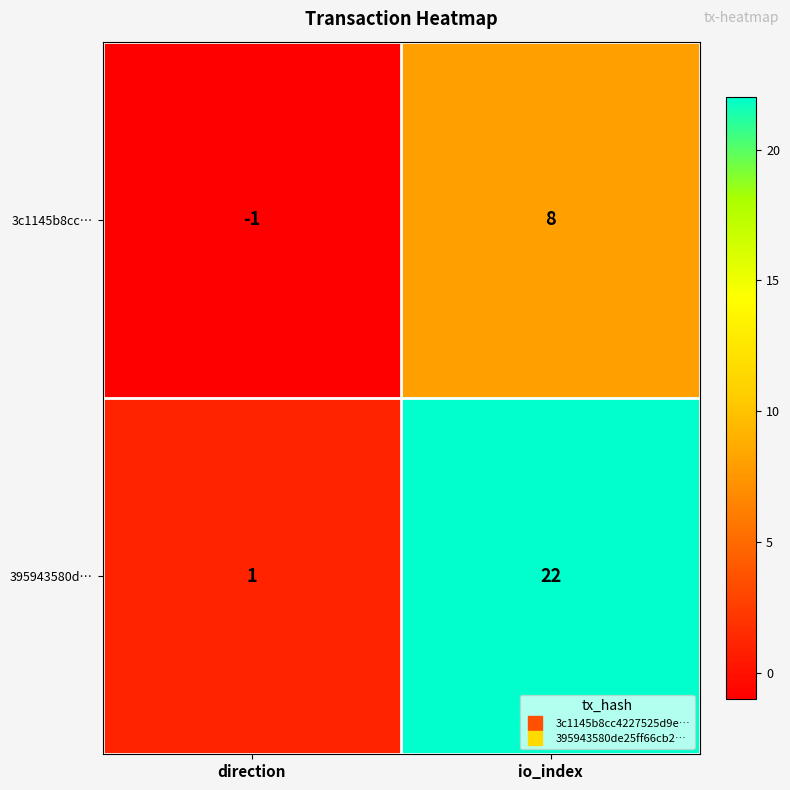

Which series has the largest range (max minus min)?

395943580d…